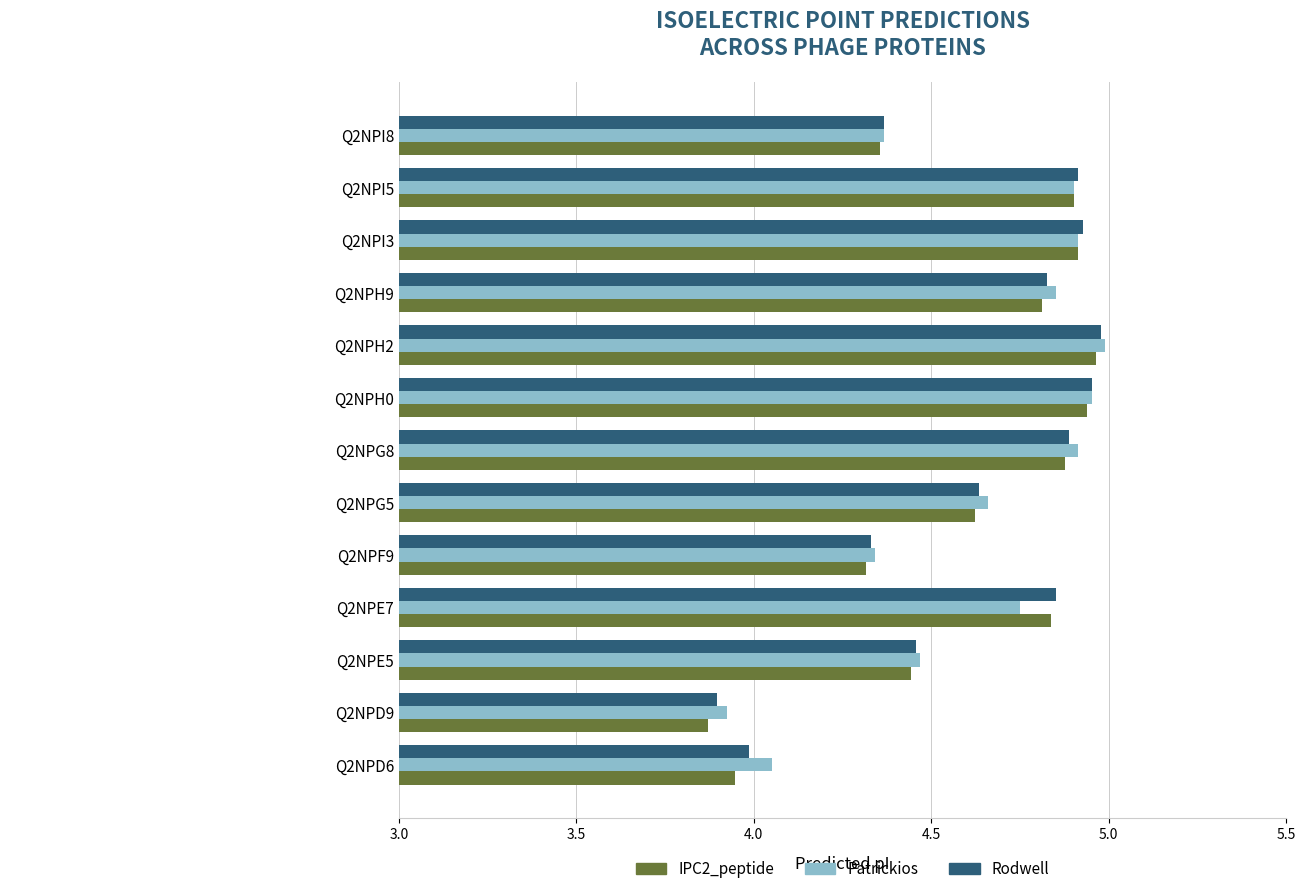

Which series has the largest range (max minus min)?

IPC2_peptide